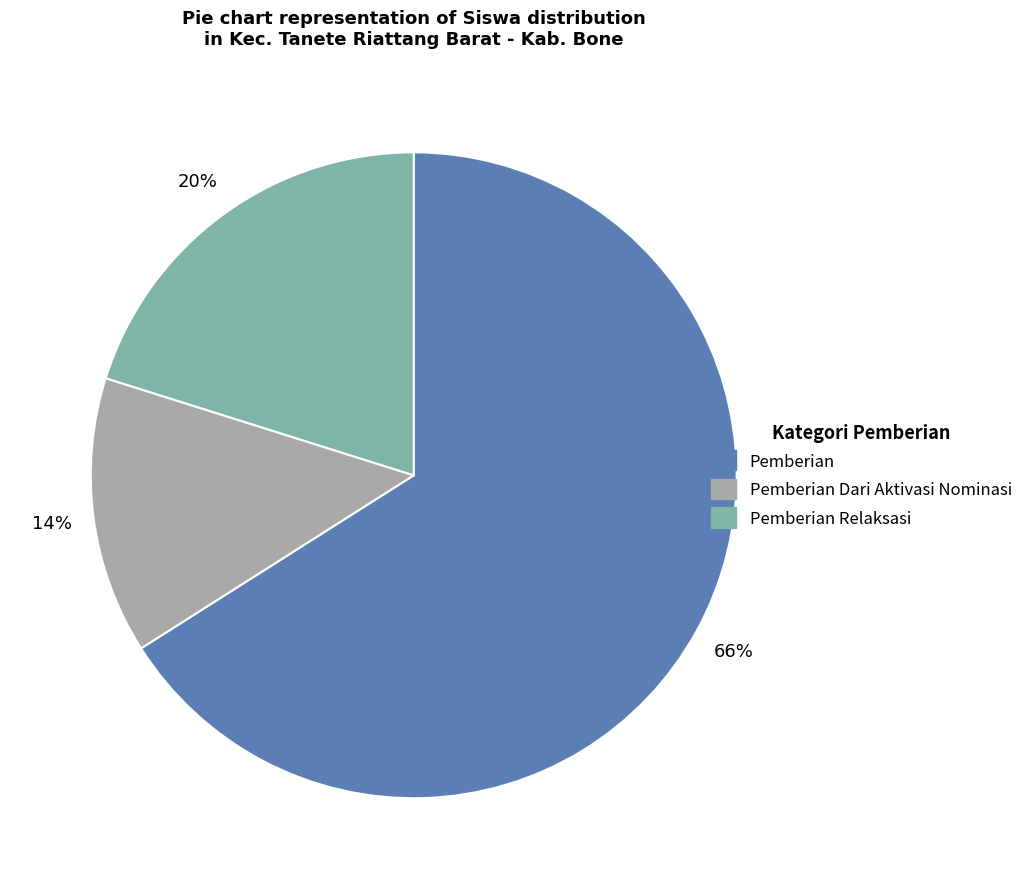

Count the number of slices in the pie.

3